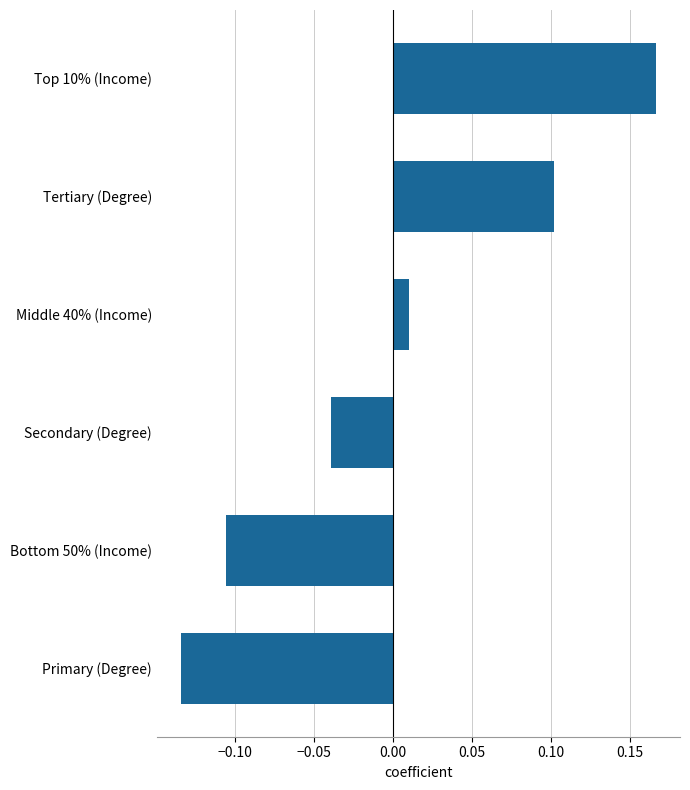

The value at Bottom 50% (Income) is -0.0. True or false?

False